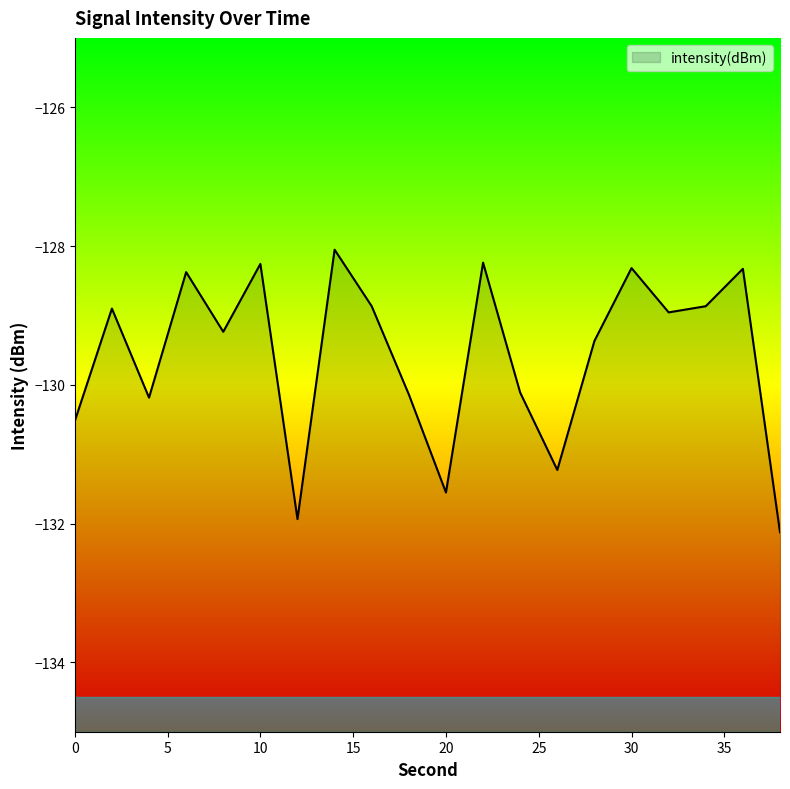

Rank the categories by value from lowest to highest.

38, 12, 20, 26, 0, 4, 18, 24, 28, 8, 32, 2, 16, 34, 6, 36, 30, 10, 22, 14